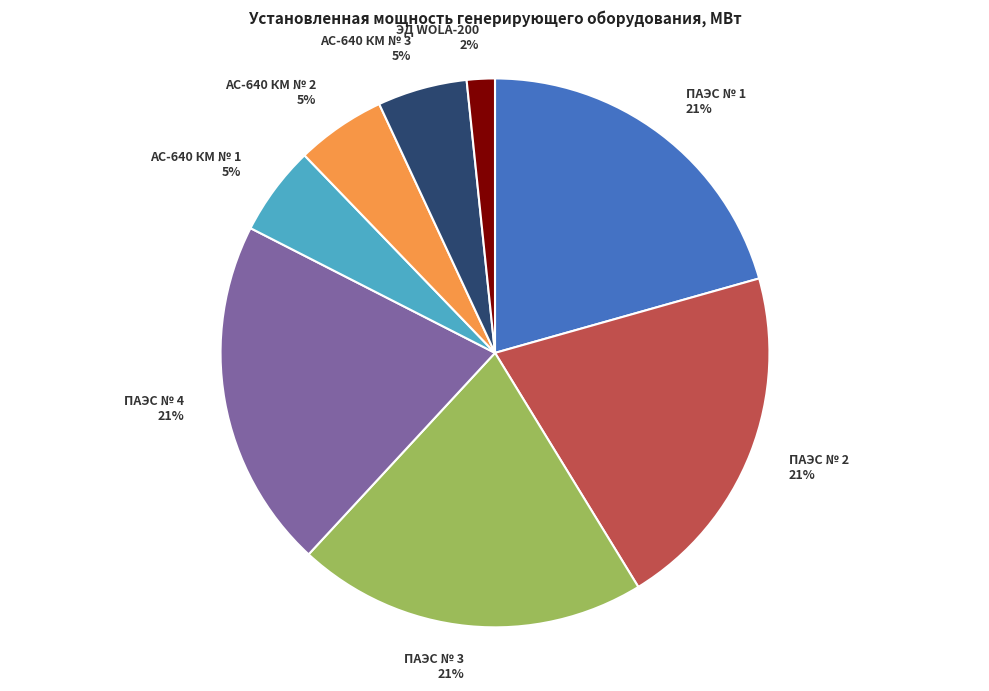

The ПАЭС № 4 slice represents 35% of the pie. True or false?

False